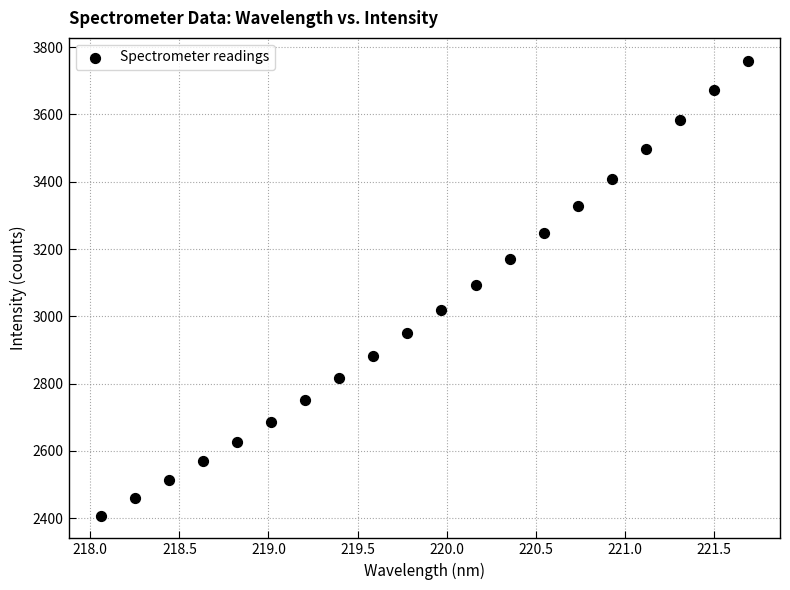

What is the range of Y values (max minus min)?

1352.6